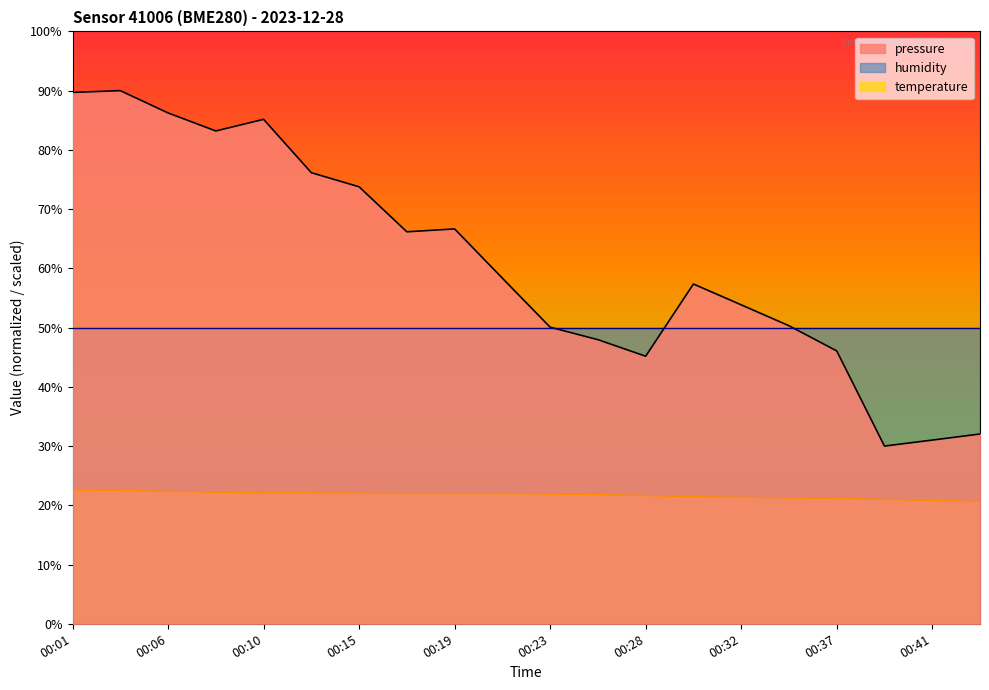

Reading left to right, transcribe all the data shown in this chart.

pressure: 00:01=89.7	00:03=90.0	00:06=86.2	00:08=83.2	00:10=85.2	00:12=76.1	00:15=73.8	00:17=66.2	00:19=66.7	00:21=58.3	00:23=50.1	00:26=48.0	00:28=45.2	00:30=57.4	00:32=53.8	00:34=50.3	00:37=46.1	00:39=30.0	00:41=31.0	00:43=32.0
temperature: 00:01=22.6	00:03=22.5	00:06=22.3	00:08=22.2	00:10=22.1	00:12=22.1	00:15=22.1	00:17=22.0	00:19=21.9	00:21=21.9	00:23=21.9	00:26=21.8	00:28=21.6	00:30=21.4	00:32=21.3	00:34=21.2	00:37=21.2	00:39=21.0	00:41=20.8	00:43=20.6